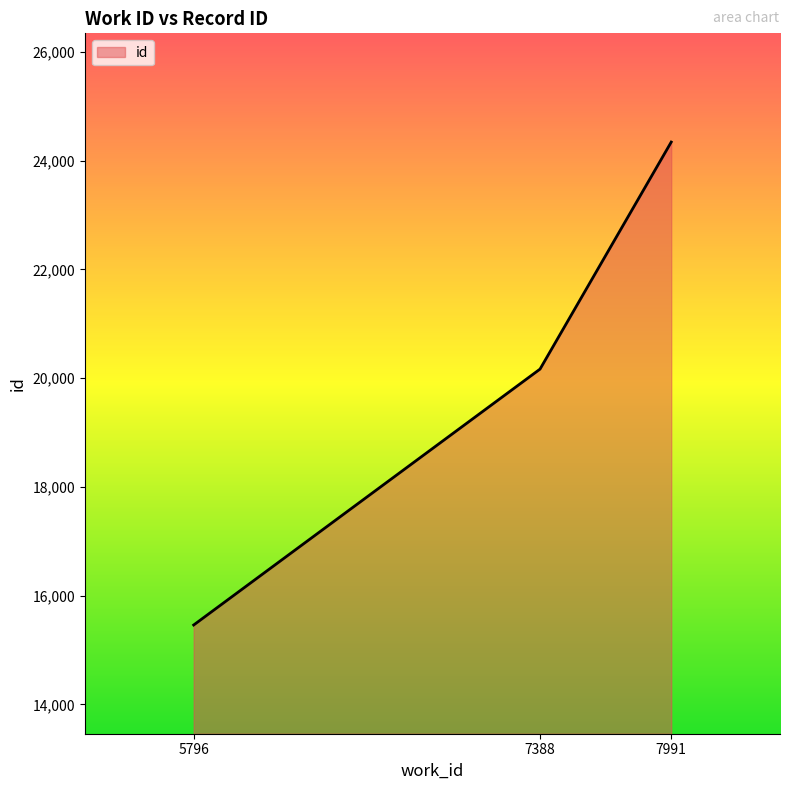

At which label is the value closest to 19900?

7388